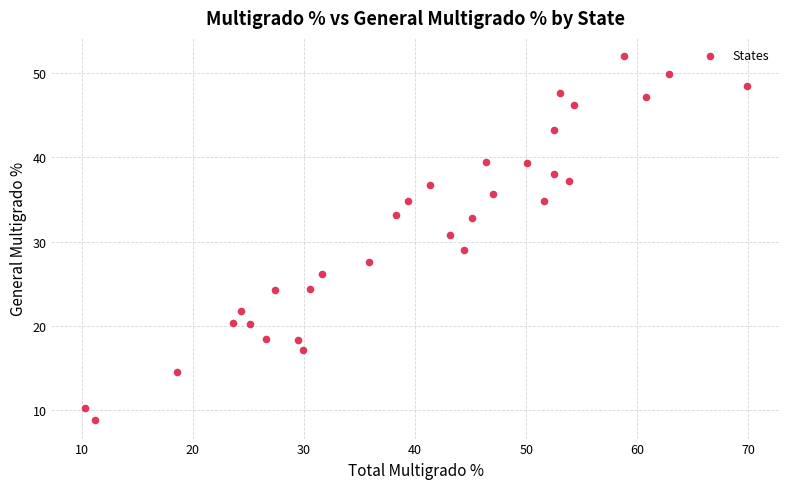

What is the range of Y values (max minus min)?

43.3